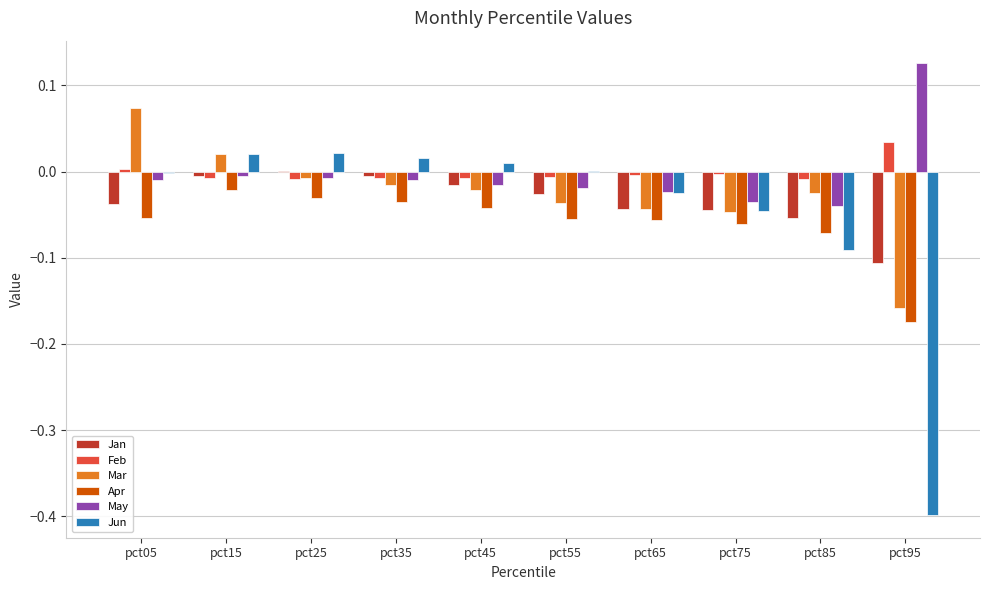

True or false: Jan has a value of -0.0 at pct05.

True